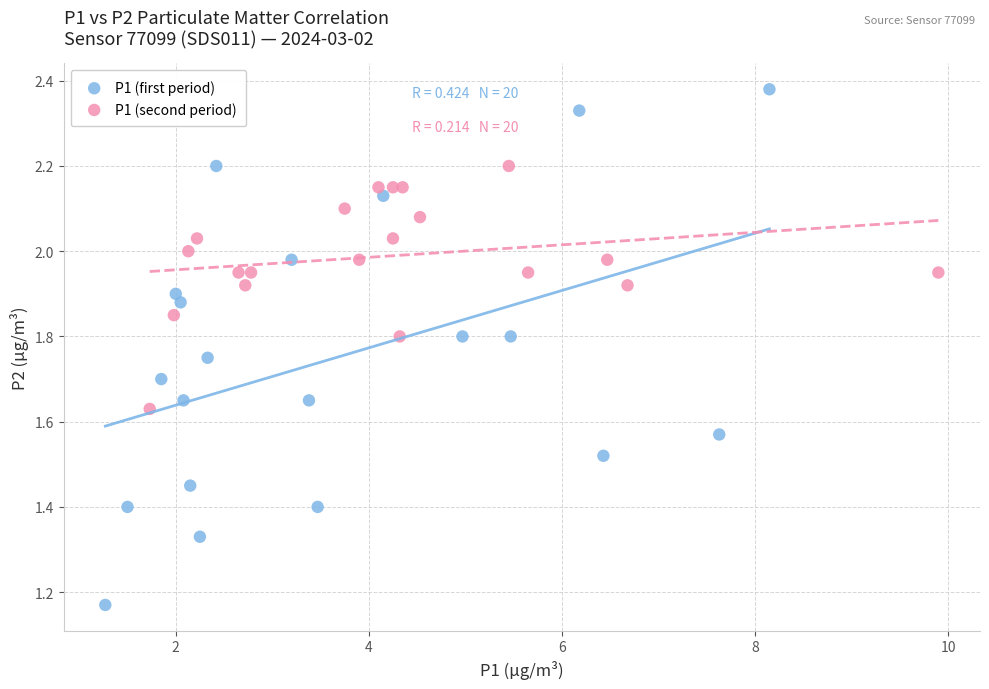

Which series has the widest spread of Y values?

P1 (first period)